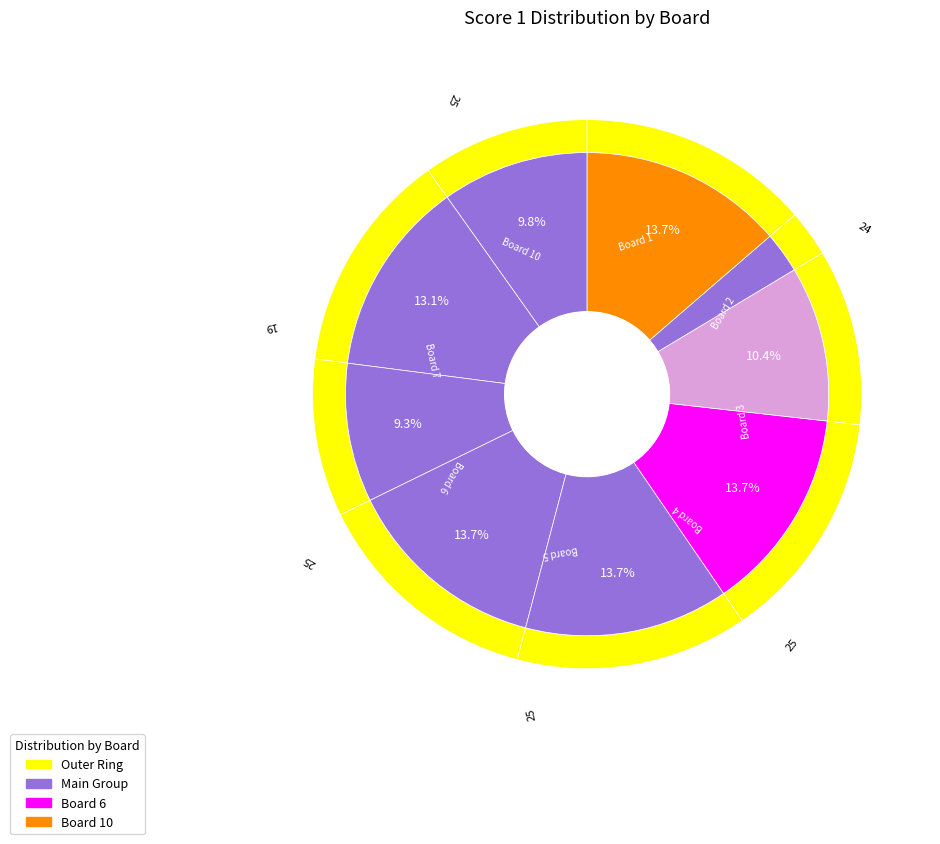

Is 7 the majority of the pie?

No